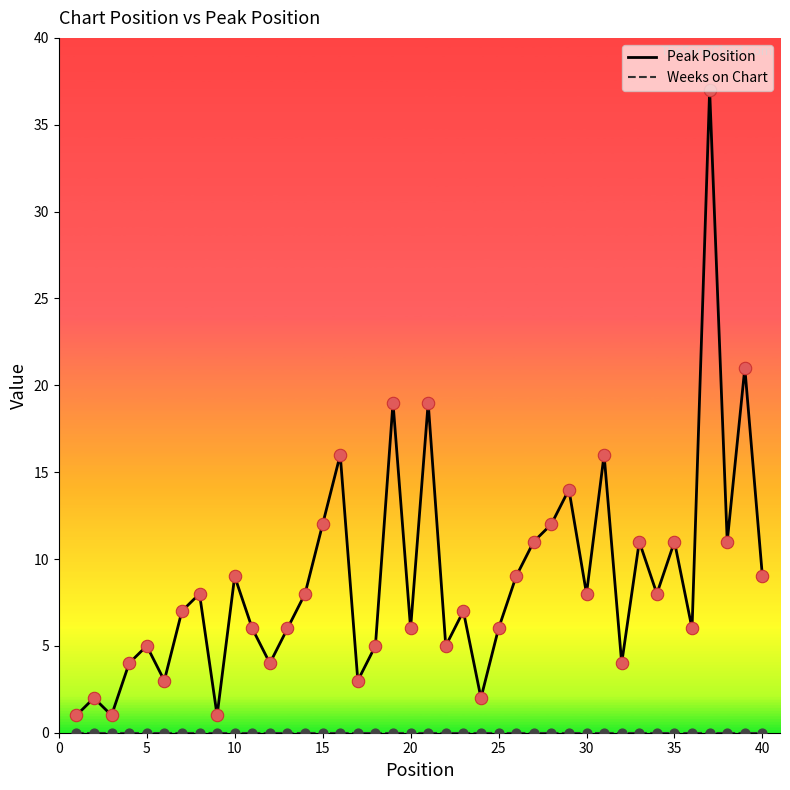

Which series has the largest total across all categories?

Peak Position